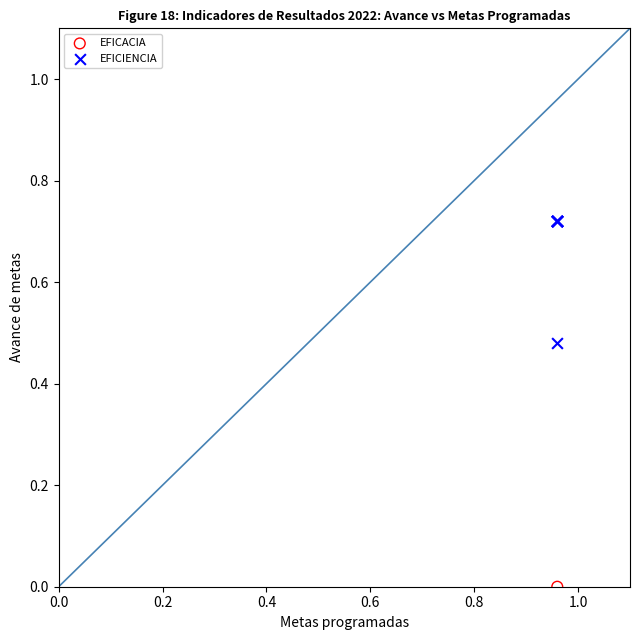

What are all the series names shown in the legend?

EFICACIA, EFICIENCIA